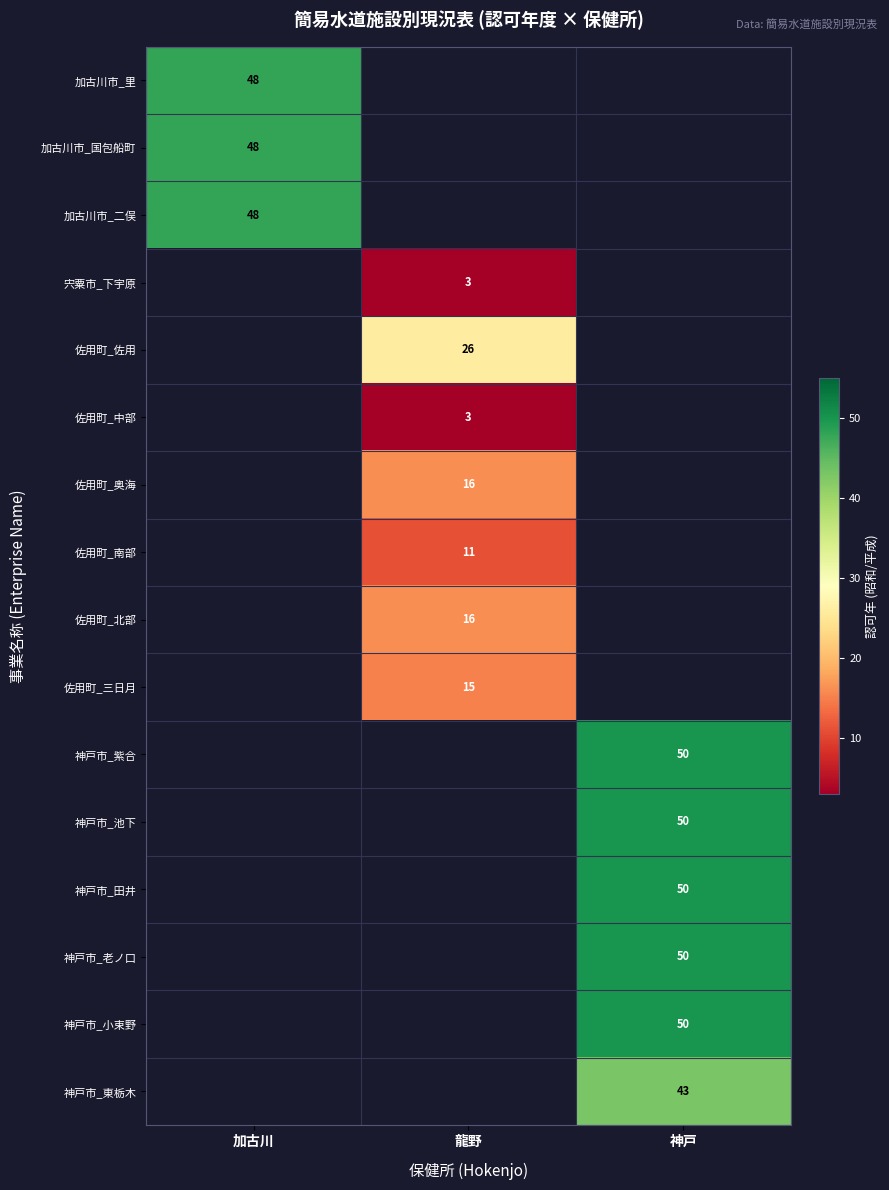

Is it true that 宍粟市_下宇原 equals 3 at 龍野?

True